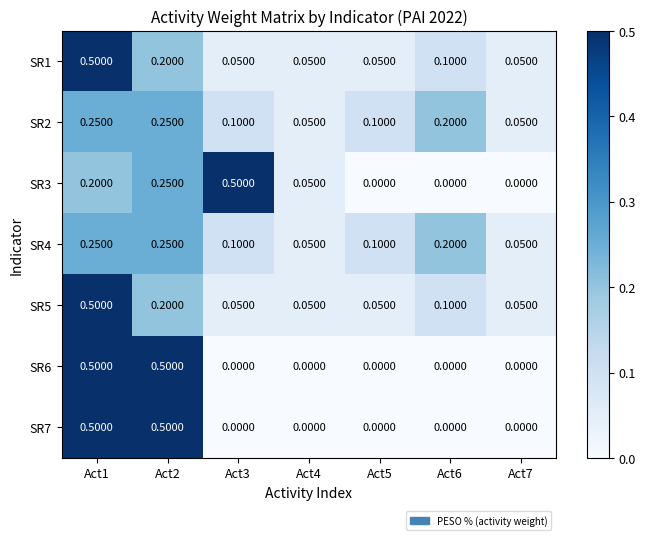

How many series are shown in this chart?

7